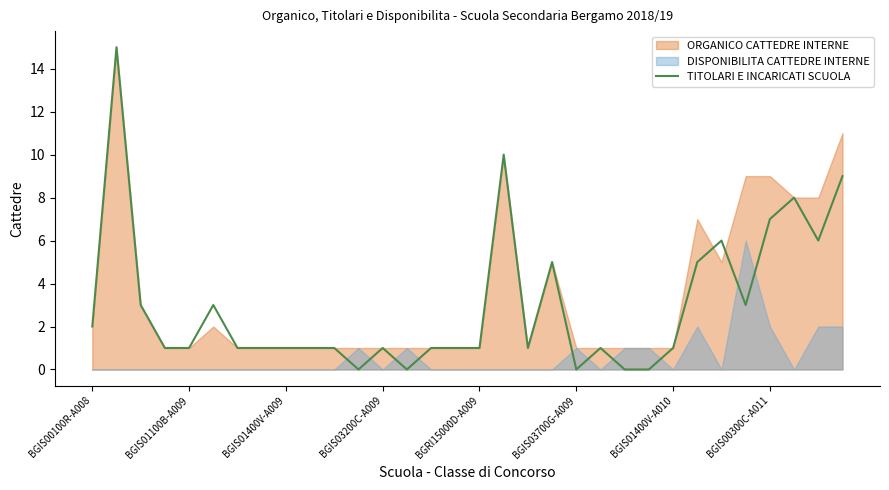

Reading left to right, what are all the values shown in this chart?

2	15	3	1	1	3	1	1	1	1	1	0	1	0	1	1	1	10	1	5	0	1	0	0	1	5	6	3	7	8	6	9